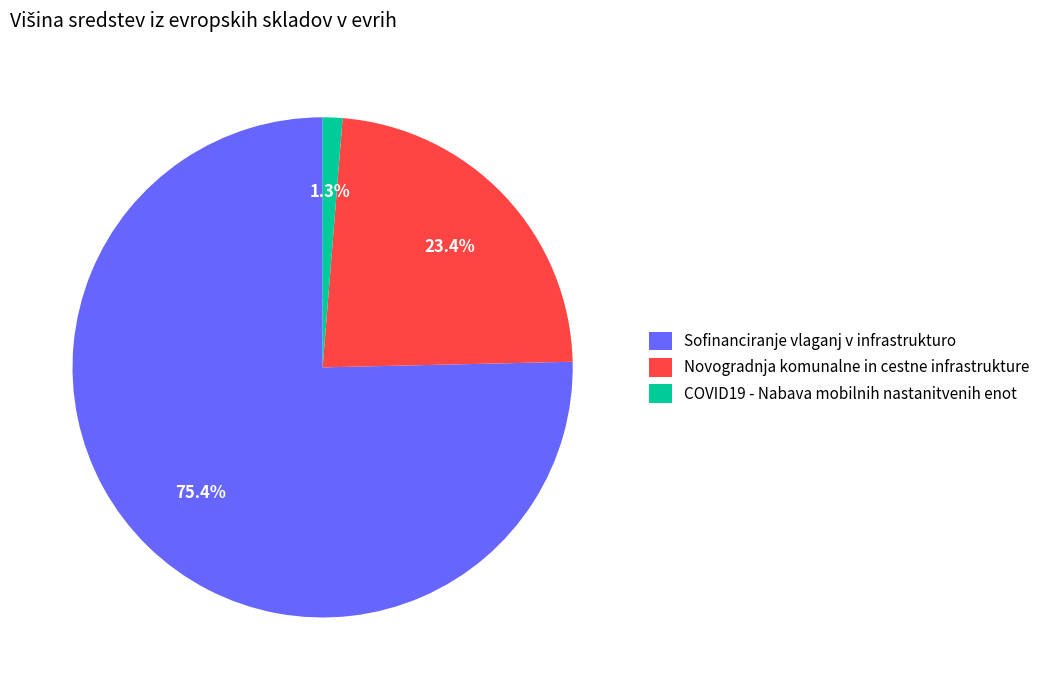

The COVID19 - Nabava mobilnih nastanitvenih enot slice represents 11% of the pie. True or false?

False